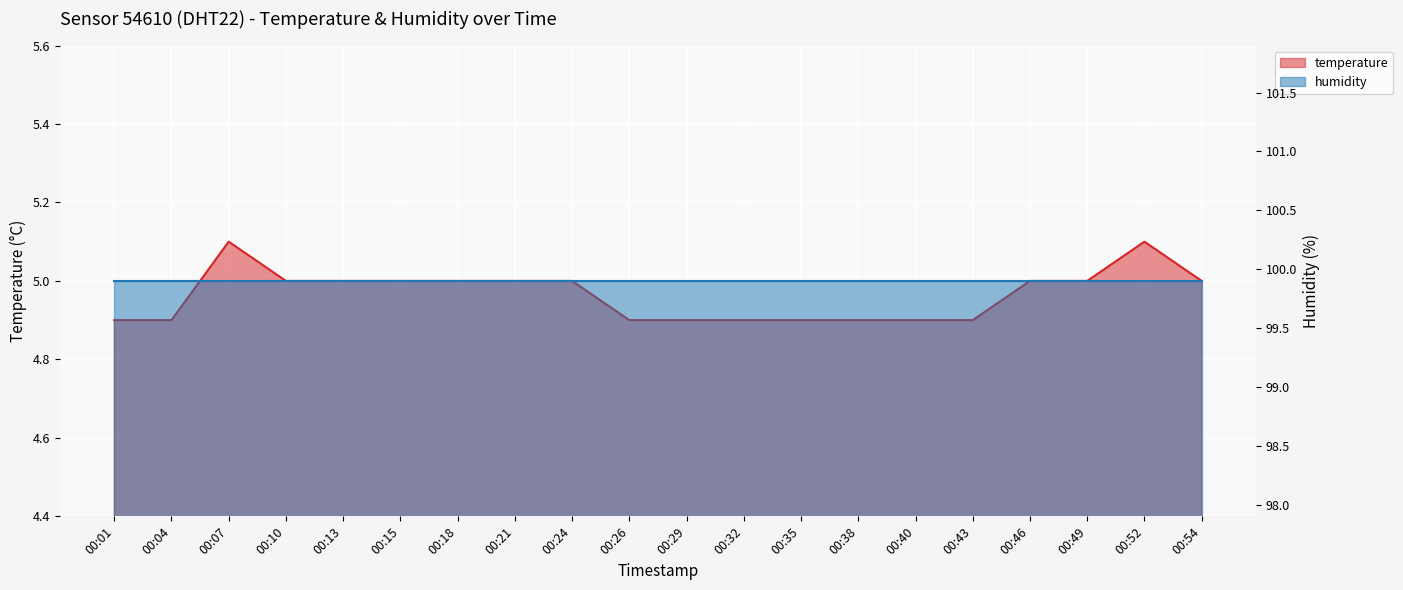

Reading left to right, what are all the values shown in this chart?

4.9	4.9	5.1	5.0	5.0	5.0	5.0	5.0	5.0	4.9	4.9	4.9	4.9	4.9	4.9	4.9	5.0	5.0	5.1	5.0